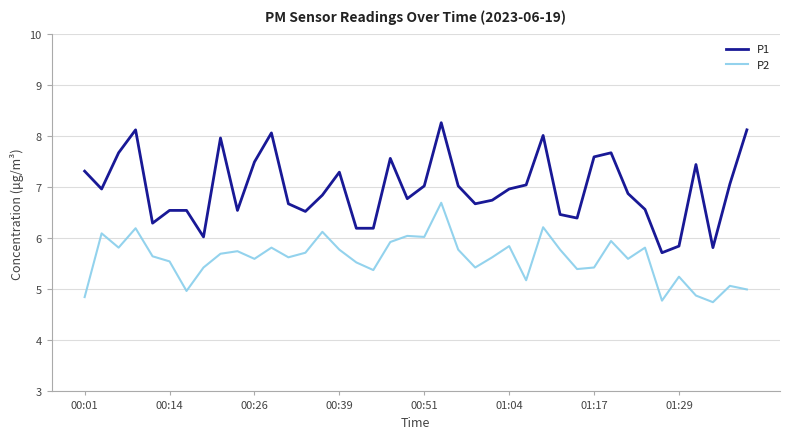

What is the maximum value shown in the chart?

8.3